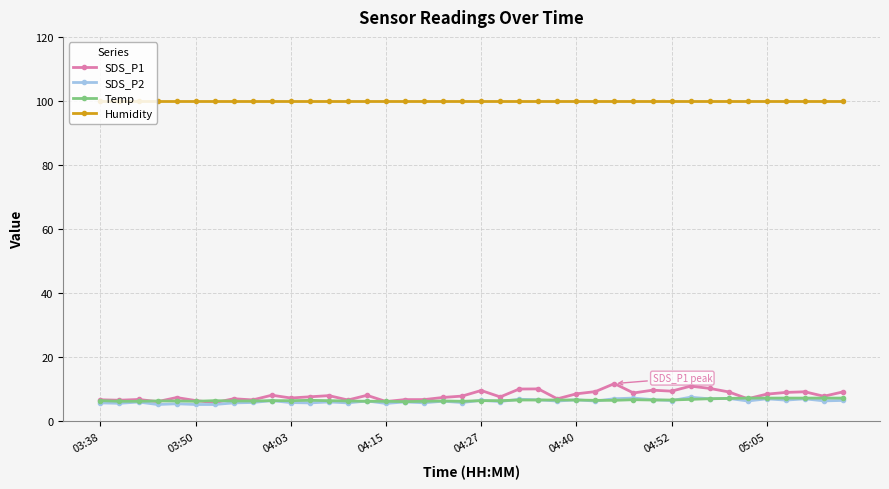

Which series has the largest total across all categories?

Humidity